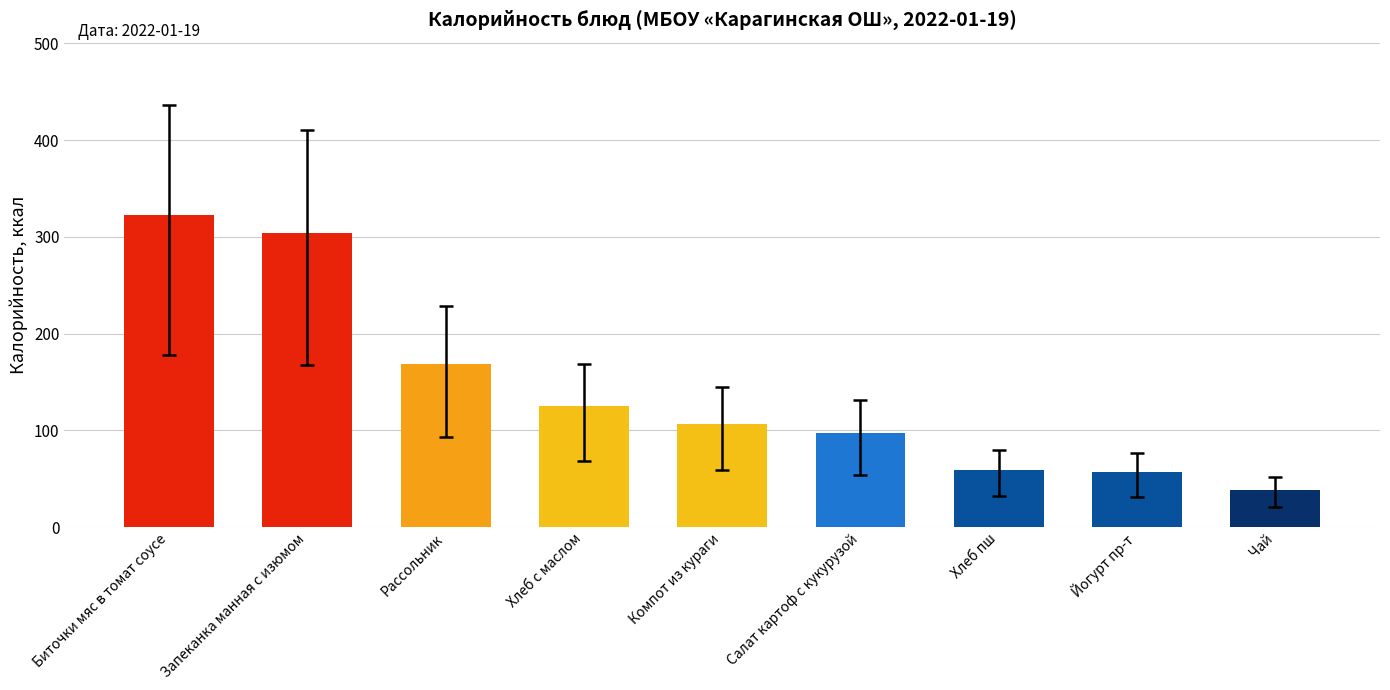

Reading right to left, list all the values displayed in this chart.

Чай=38.0	Йогурт пр-т=56.5	Хлеб пш=59.0	Салат картоф с кукурузой=97.0	Компот из кураги=107.0	Хлеб с маслом=125.0	Рассольник=169.0	Запеканка манная с изюмом=304.0	Биточки мяс в томат соусе=323.0